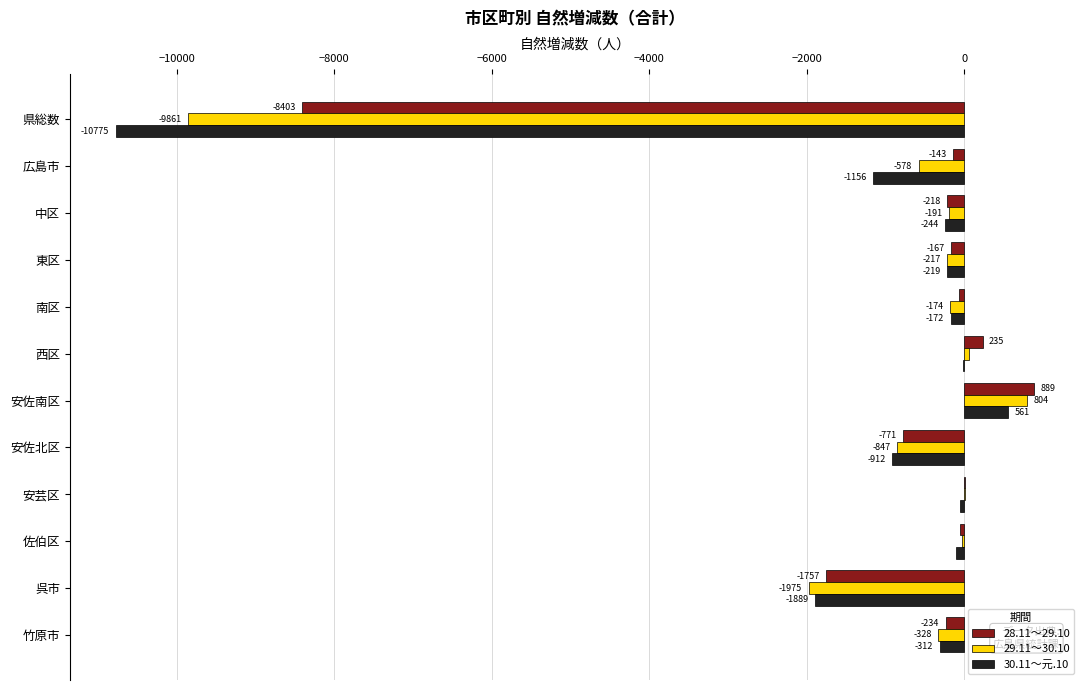

The value of 28.11～29.10 at 安佐北区 is -771. True or false?

True